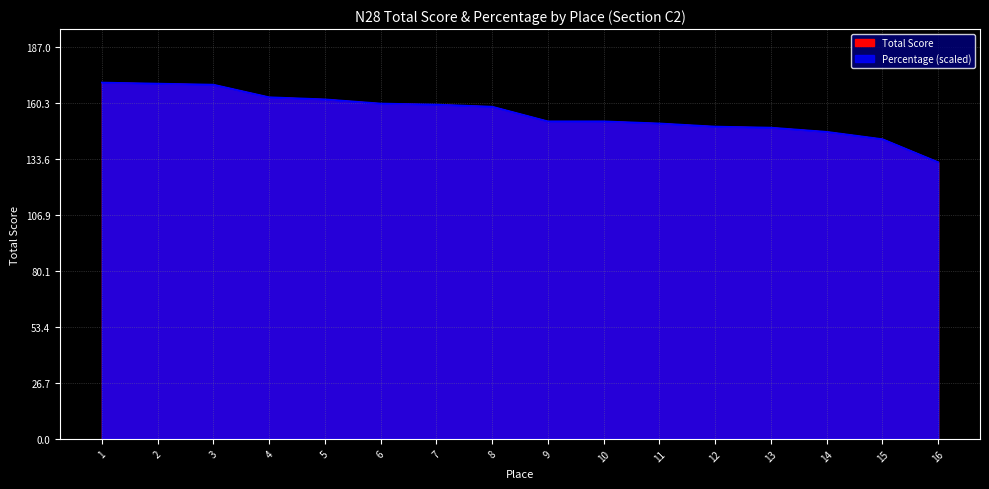

The value of Percentage at 13 is 77.5. True or false?

False